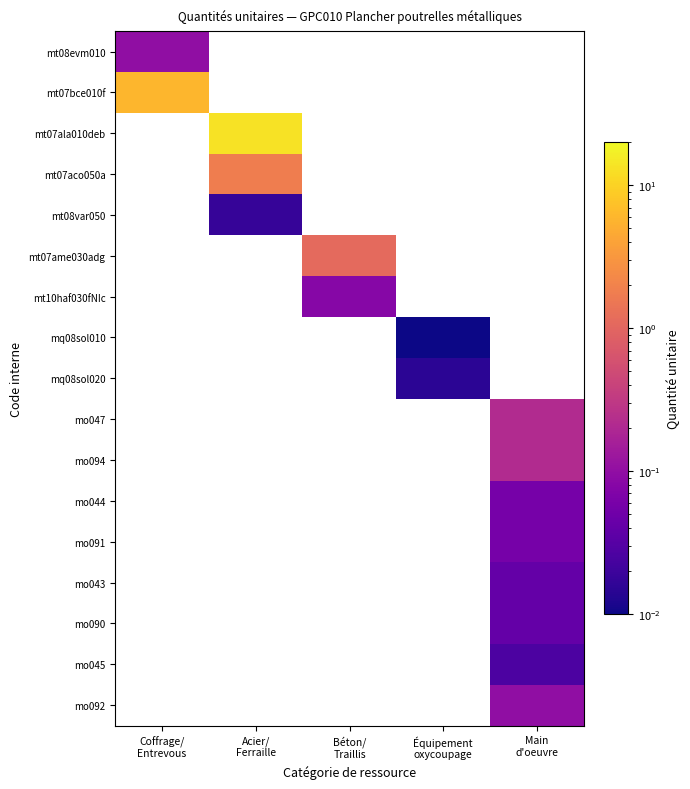

How many categories are shown in the chart?

5